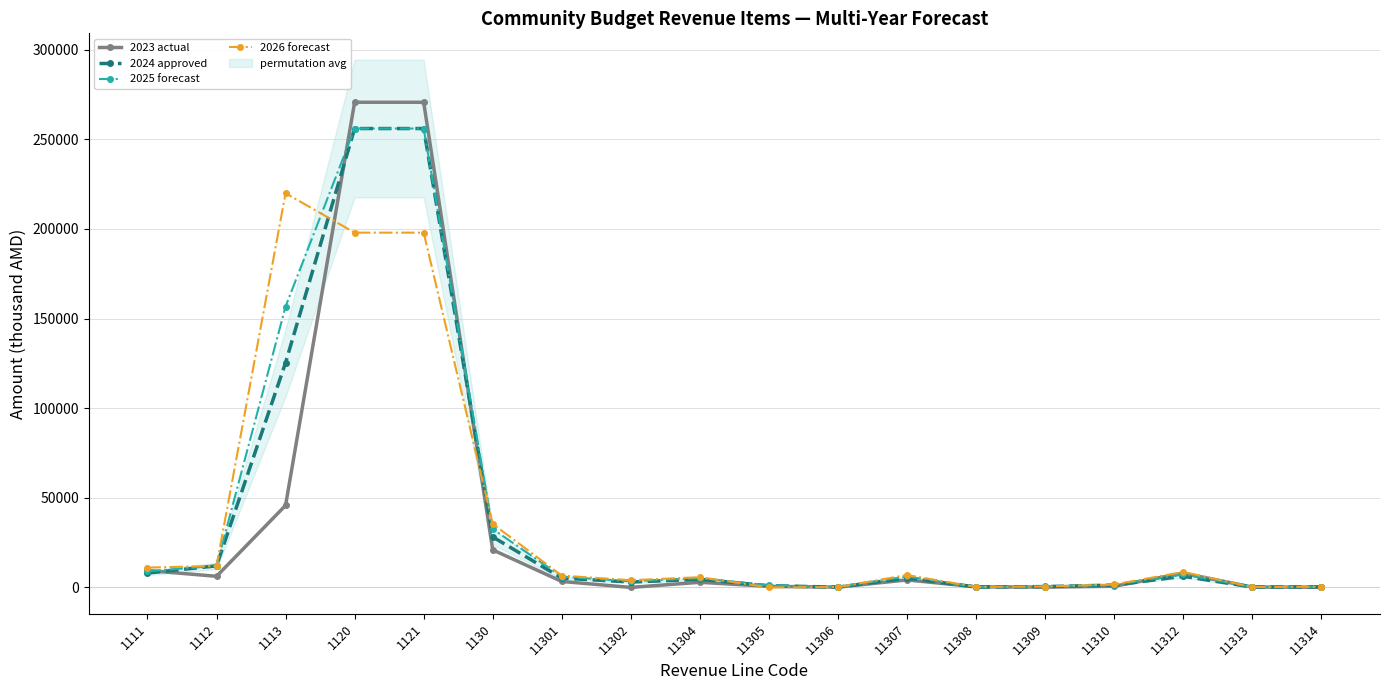

Which series has the largest total across all categories?

2025 forecast